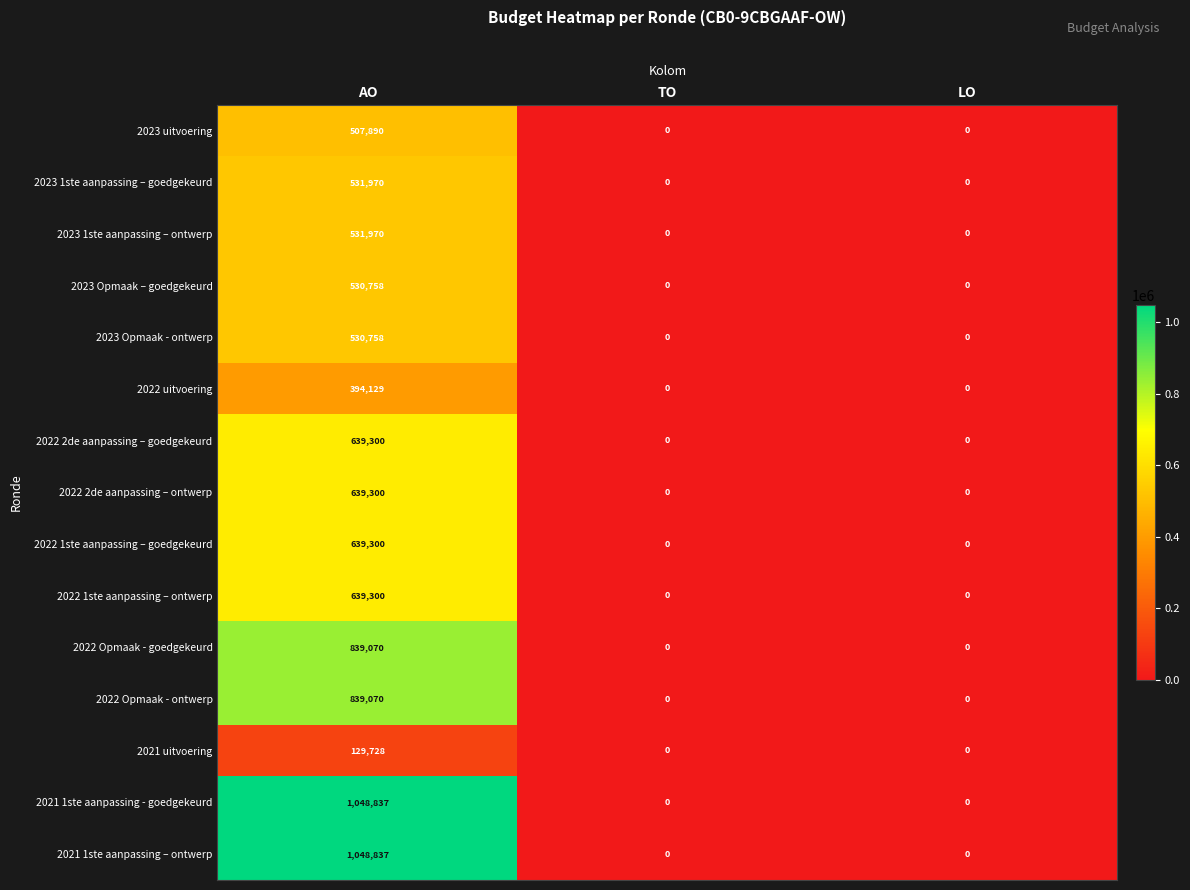

At which category is the sum across all series the highest?

AO